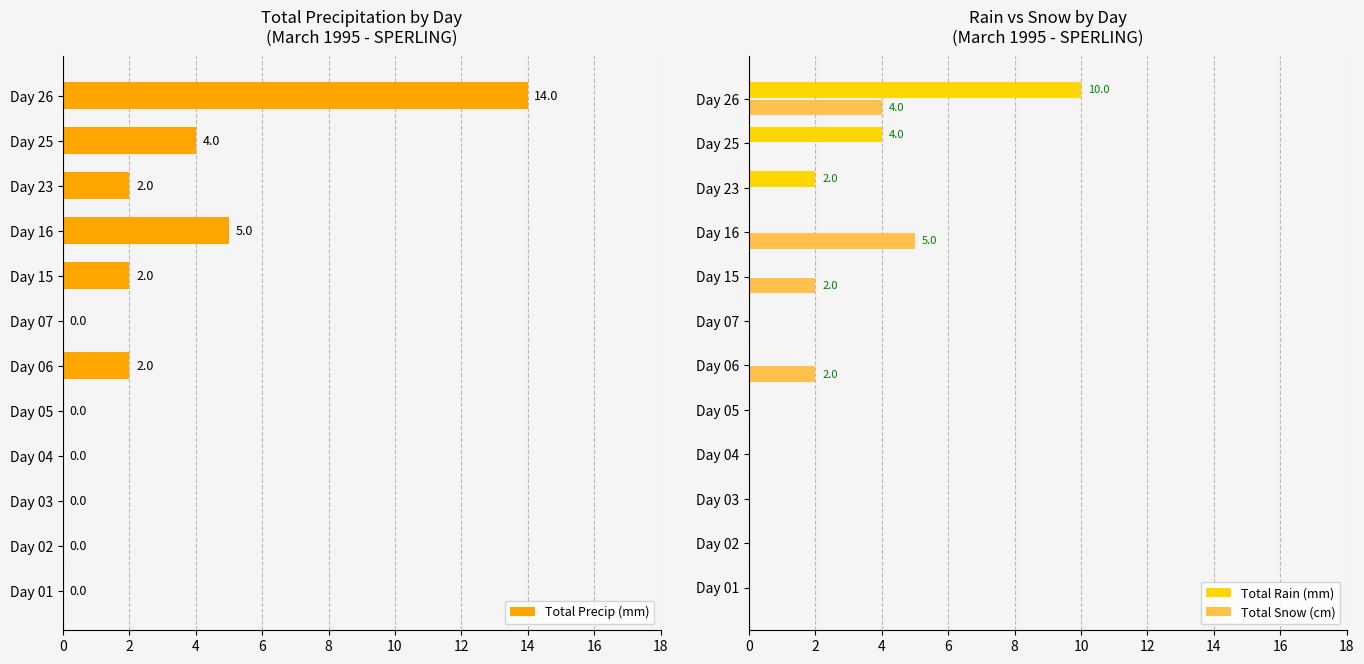

Reading left to right, what are all the values shown in this chart?

Total Precip (mm): 0	0	0	0	0	2	0	2	5	2	4	14
Total Rain (mm): 0	0	0	0	0	0	0	0	0	2	4	10
Total Snow (cm): 0	0	0	0	0	2	0	2	5	0	0	4